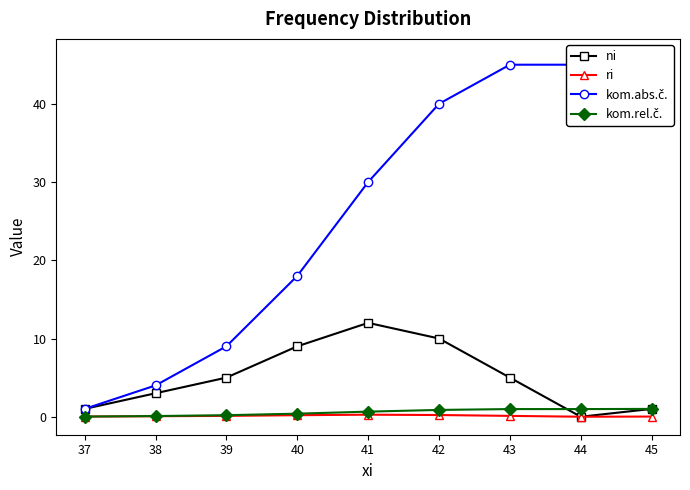

Is it true that kom.abs.č. equals 11.0 at 41?

False